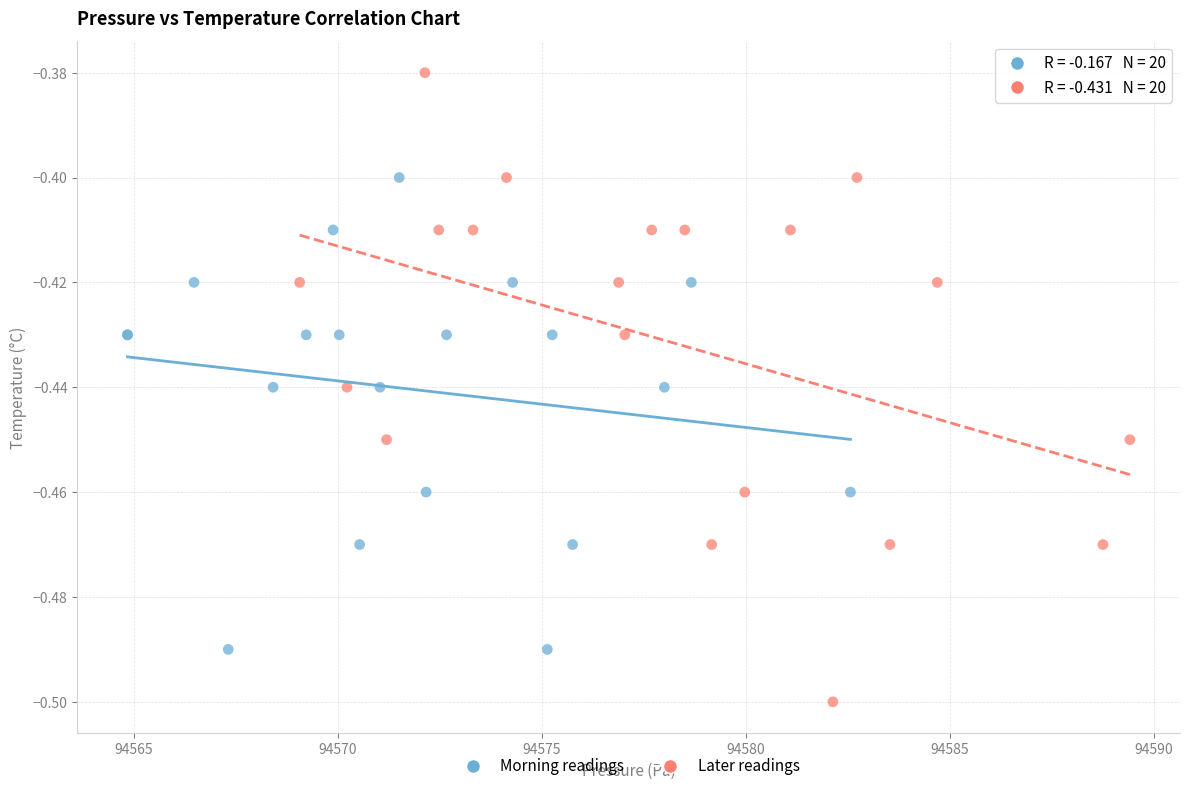

What are all the series names shown in the legend?

Morning readings, Later readings